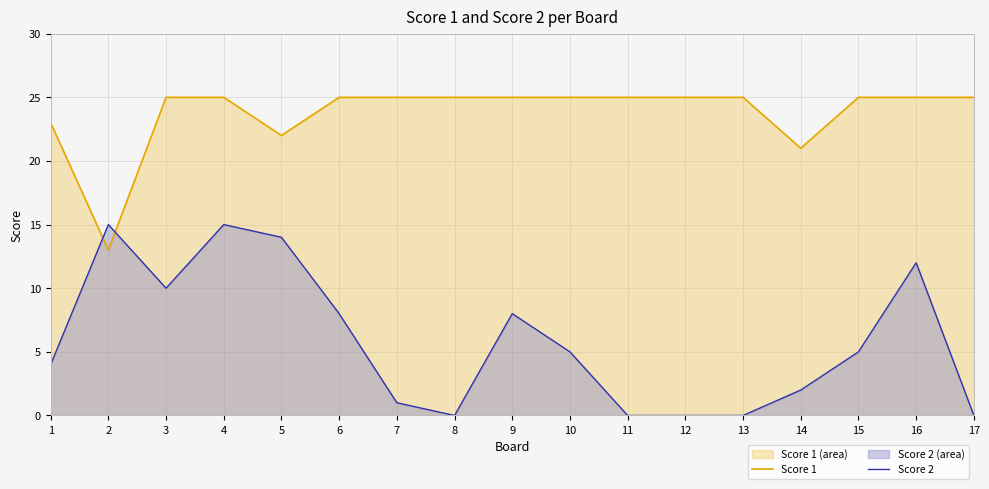

What is the value of the Score 2 point at the 6th from the left?

8